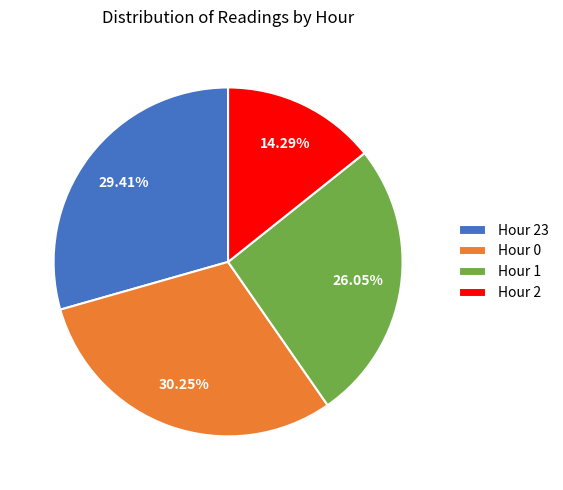

How many slices are in this pie chart?

4